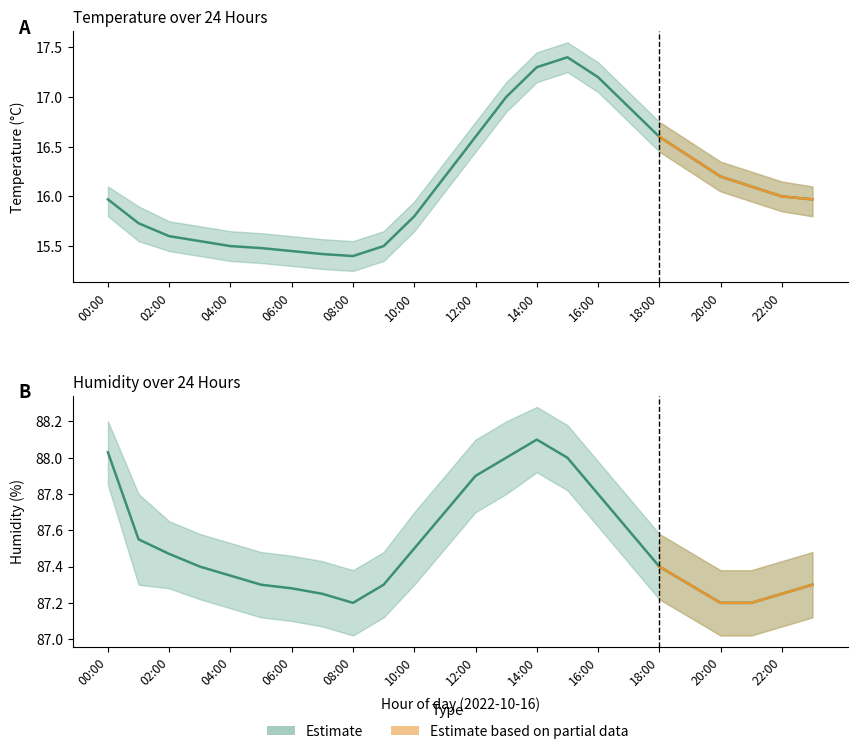

In humidity_lower, how many points are lower than both neighbors (excluding endpoints)?

1